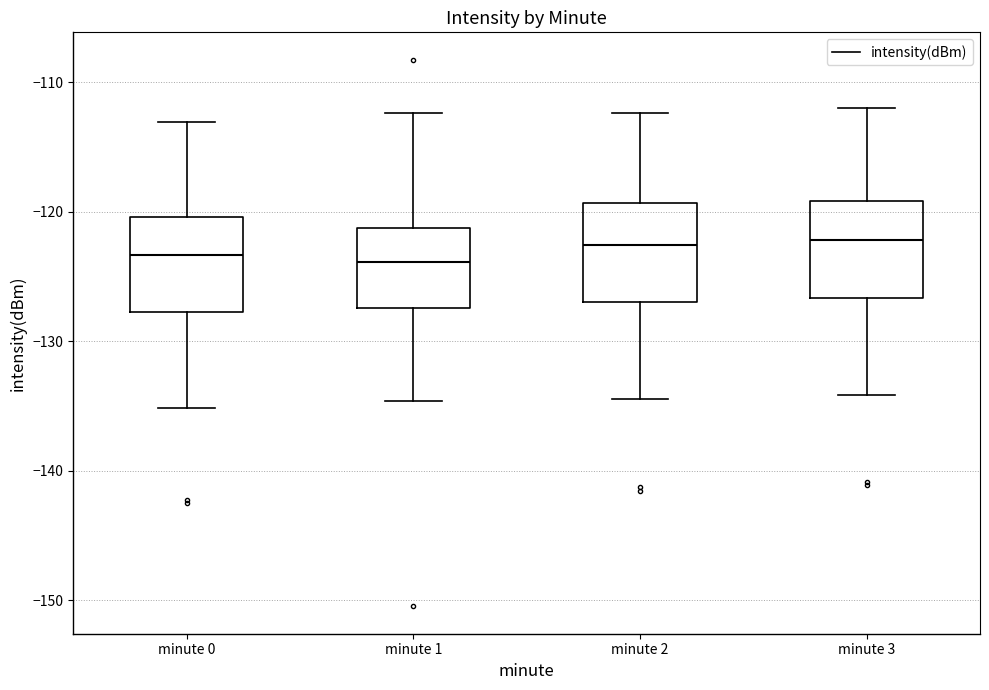

Reading left to right, transcribe this box plot: for each box, give where its median line is, the range the box spans, and where its two whiskers end, as read against the y-axis. The values are not printed on the chart, so give them approximately, as read against the axis.

minute 0: median -123, box -128 to -120, whiskers -135 to -113
minute 1: median -124, box -127 to -121, whiskers -135 to -112
minute 2: median -123, box -127 to -119, whiskers -134 to -112
minute 3: median -122, box -127 to -119, whiskers -134 to -112